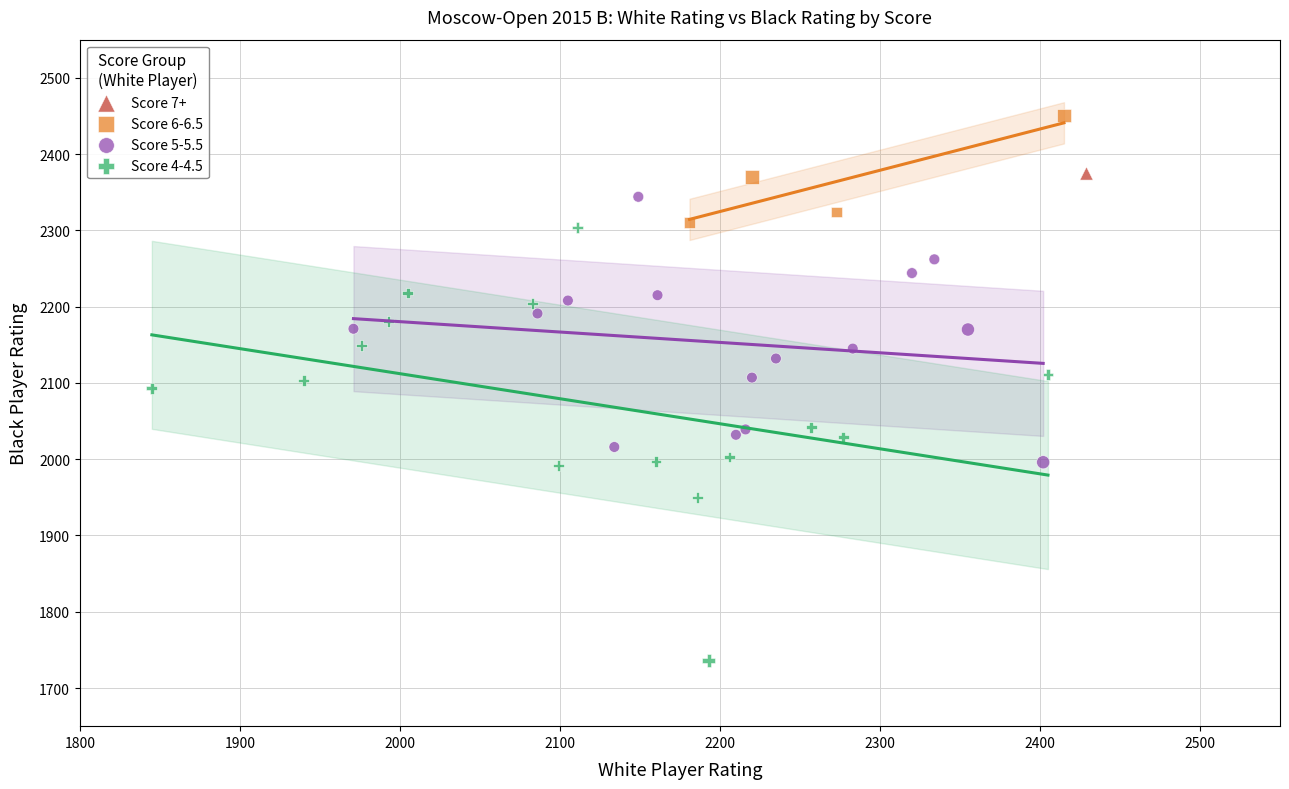

What are all the series names shown in the legend?

Score 7+, Score 6-6.5, Score 5-5.5, Score 4-4.5